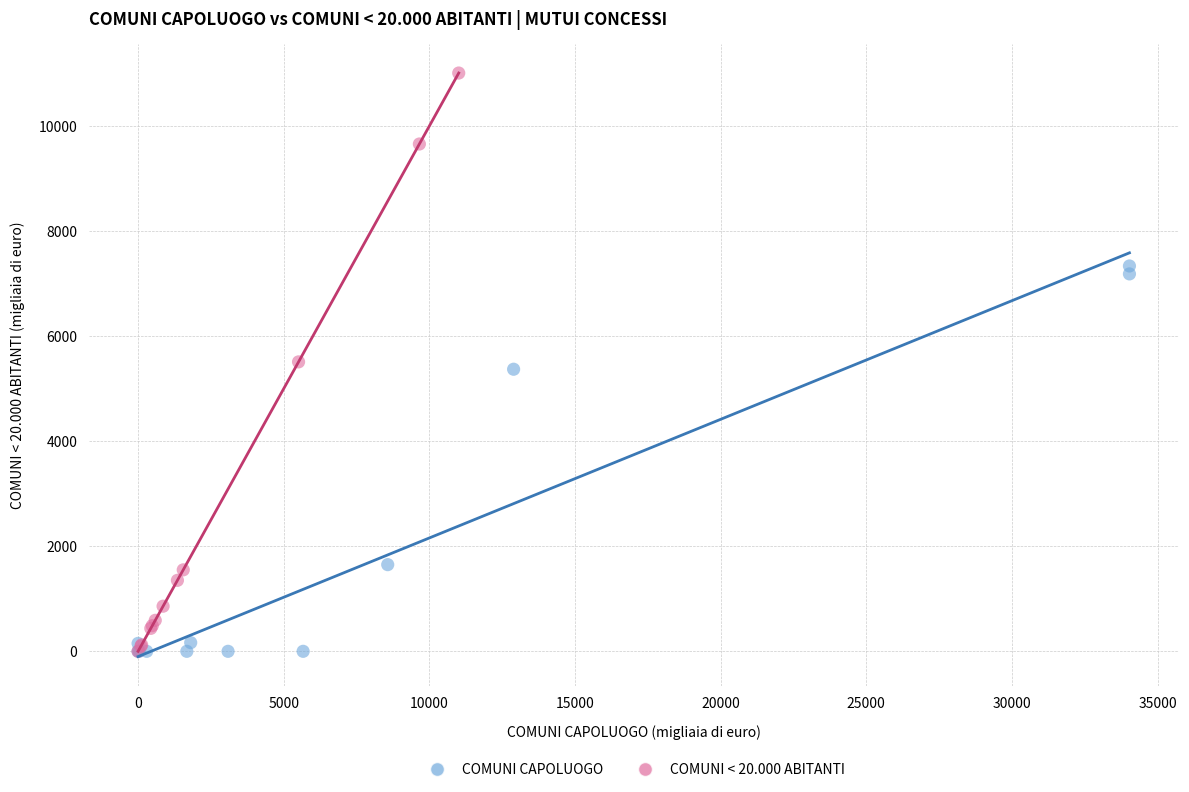

Which series has the largest Y range (max minus min)?

COMUNI < 20.000 ABITANTI